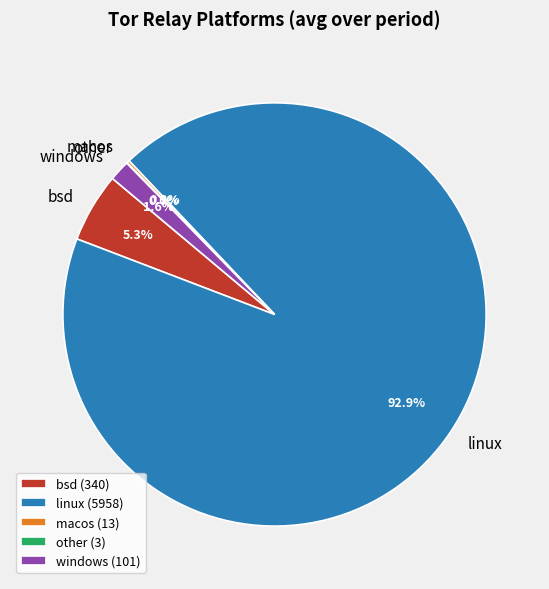

What portion of the pie excludes linux?

7.1%